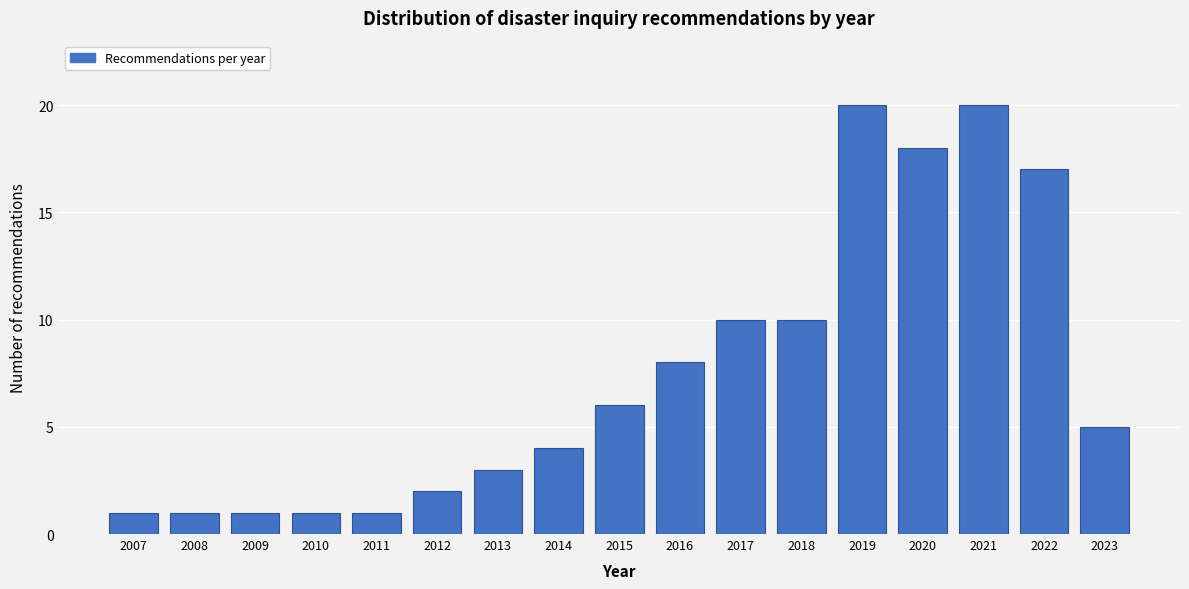

Reading left to right, what are all the values shown in this chart?

1	1	1	1	1	2	3	4	6	8	10	10	20	18	20	17	5